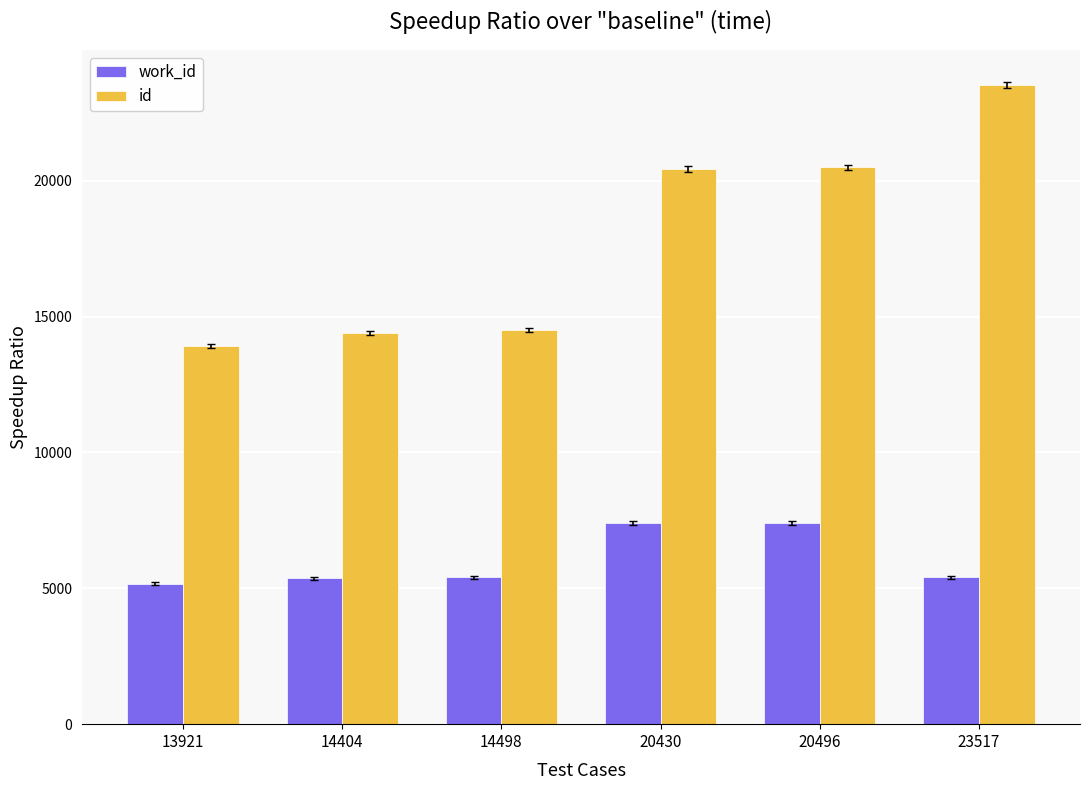

Rank the series at 23517 from lowest to highest value.

work_id, id